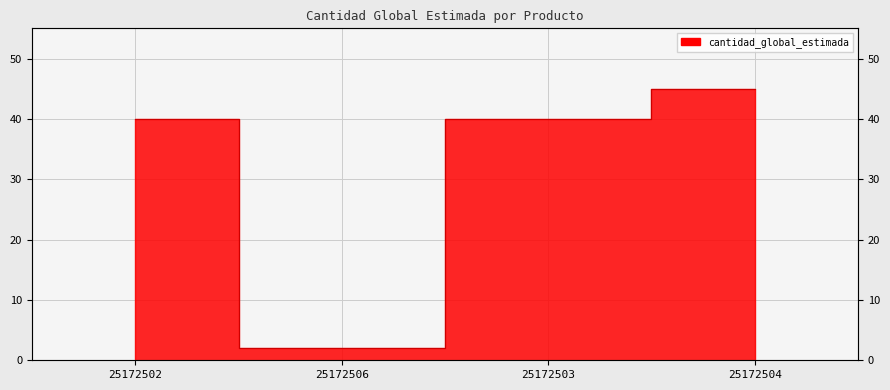

Reading right to left, what are all the values shown in this chart?

45	40	2	40